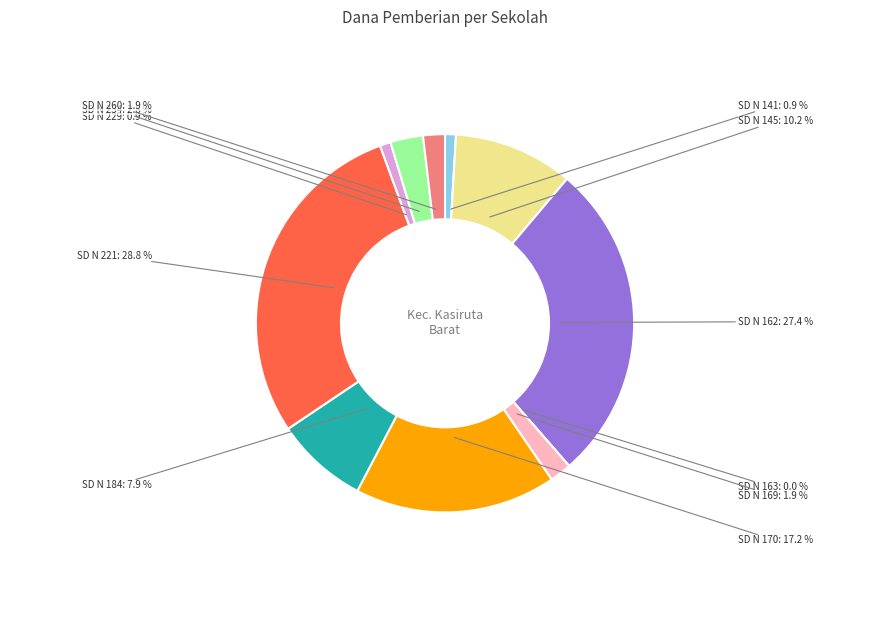

Combined, what portion of the pie is SD NEGERI 141 HALMAHERA SELATAN and SD NEGERI 145 HALMAHERA SELATAN?

11.2%